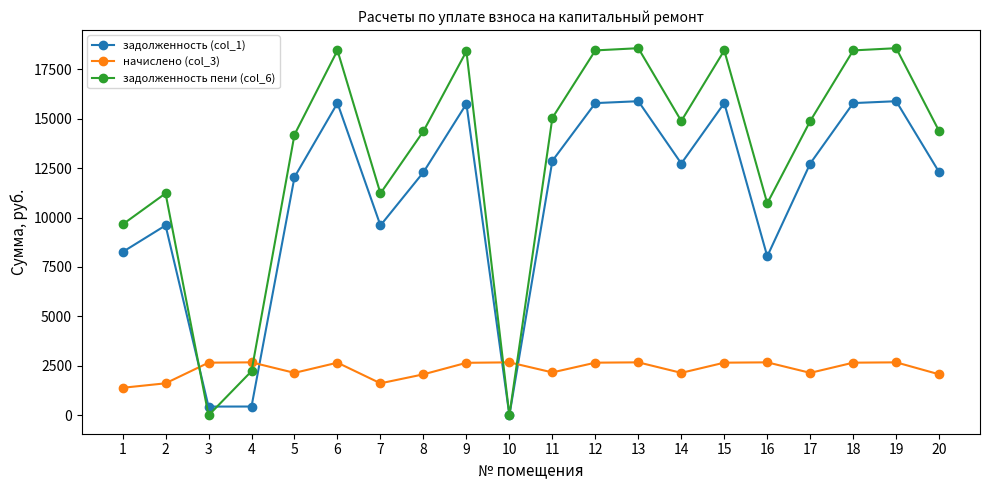

Which series has the largest total across all categories?

задолженность пени (col_6)